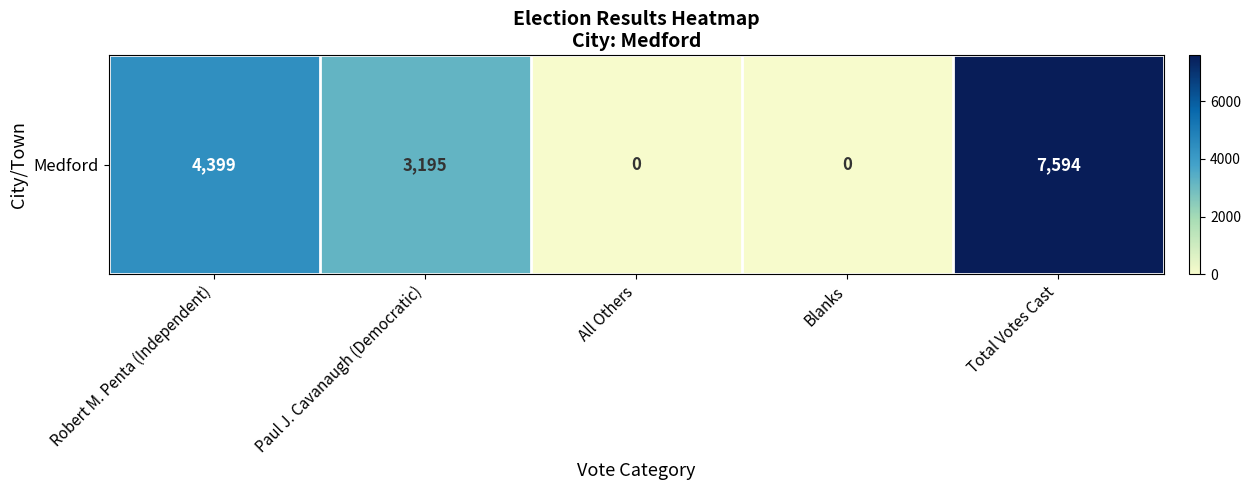

At which category does the chart reach its minimum across all series?

All Others